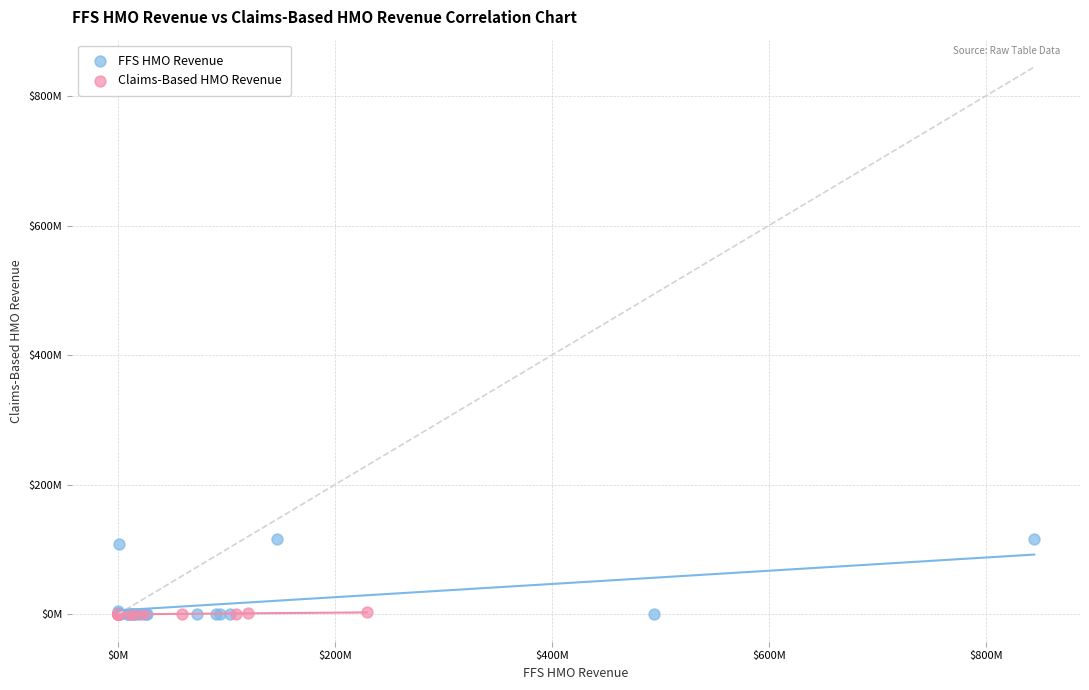

Which series contains the highest Y value?

FFS HMO Revenue